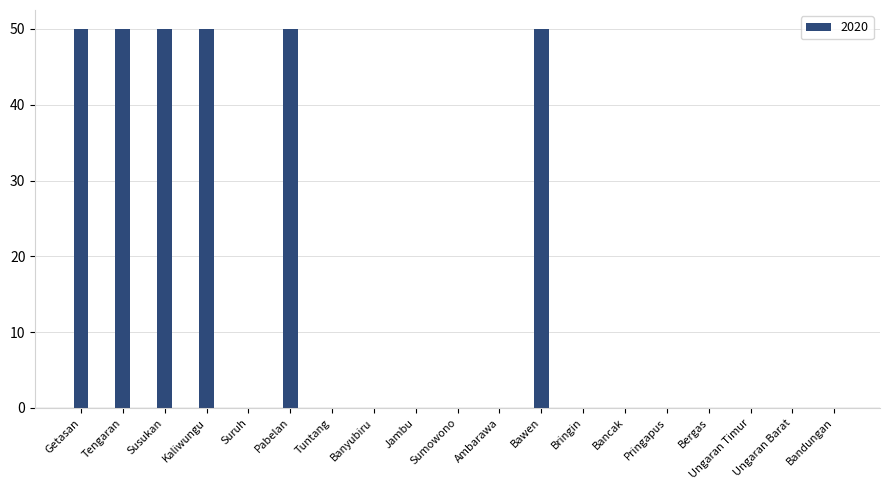

What is the maximum value shown in the chart?

50